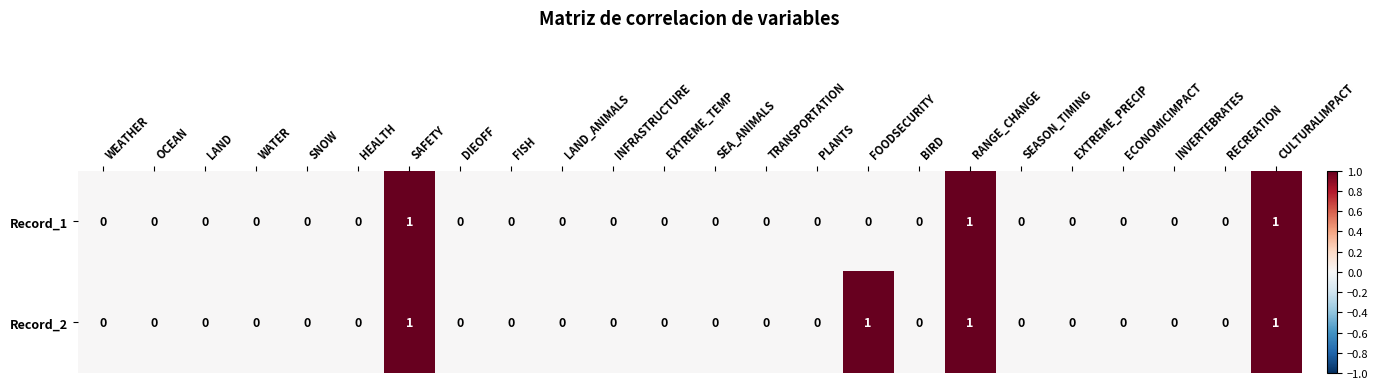

What is the sum of all Record_1 values?

3